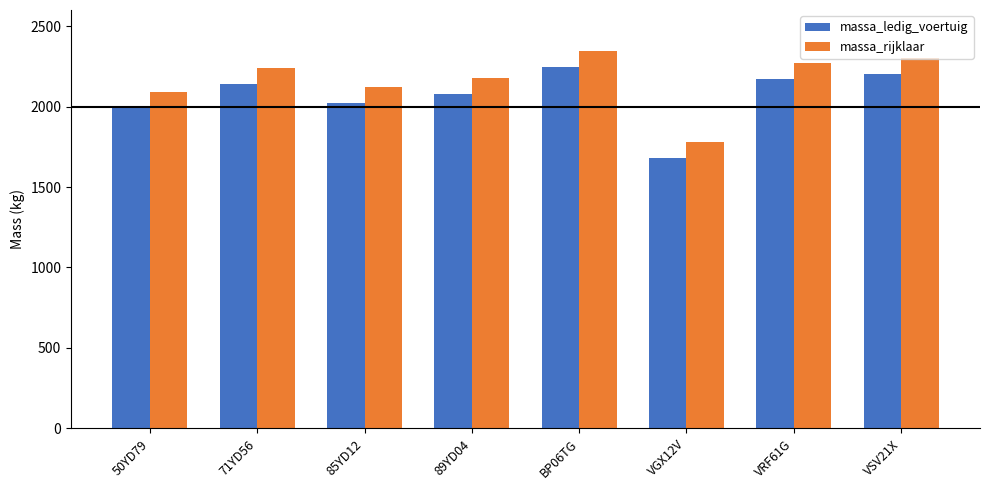

Which label corresponds to the largest value in the chart?

BP06TG